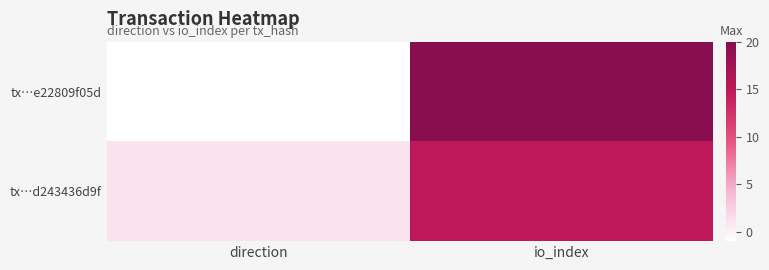

Between io_index and direction, which is larger?

io_index